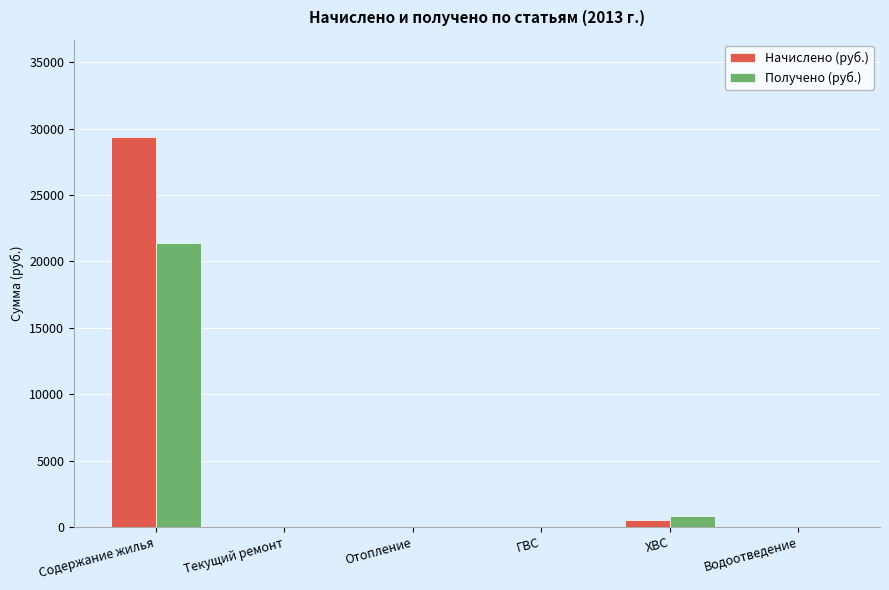

What is the difference between the Получено (руб.) values at Водоотведение and Содержание жилья?

21391.9